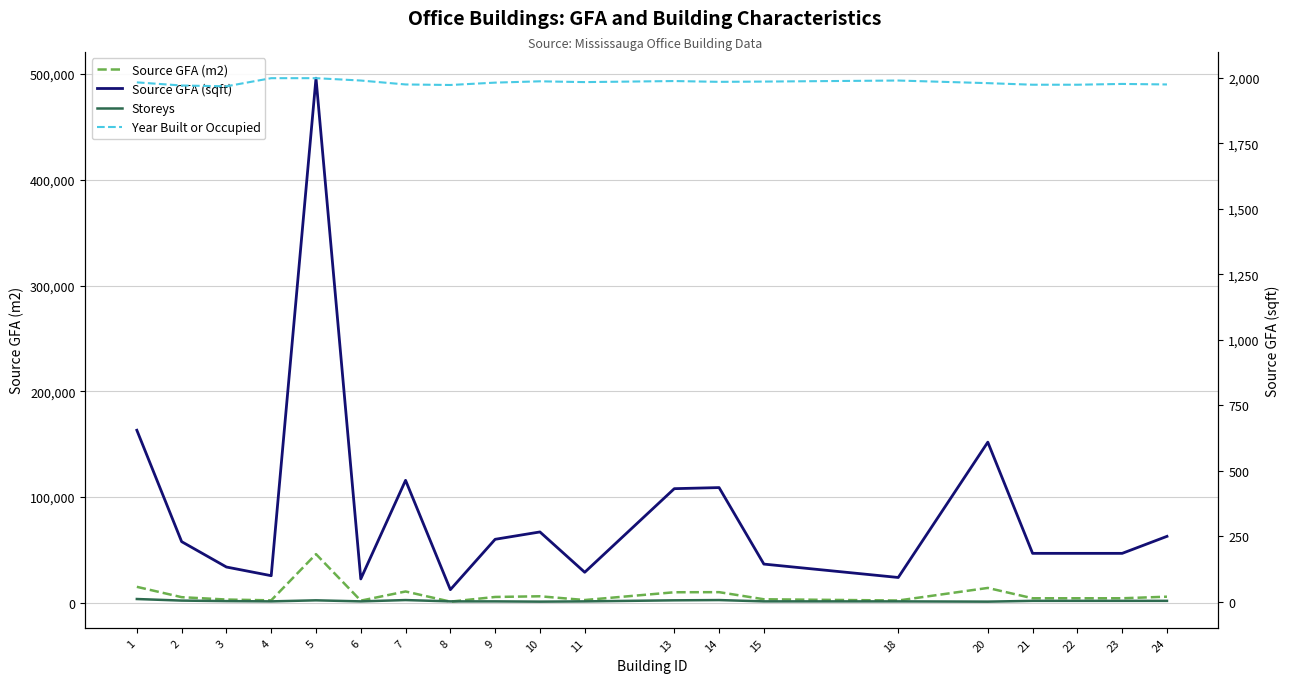

What is the sum of all Source GFA (sqft) values?

1717104